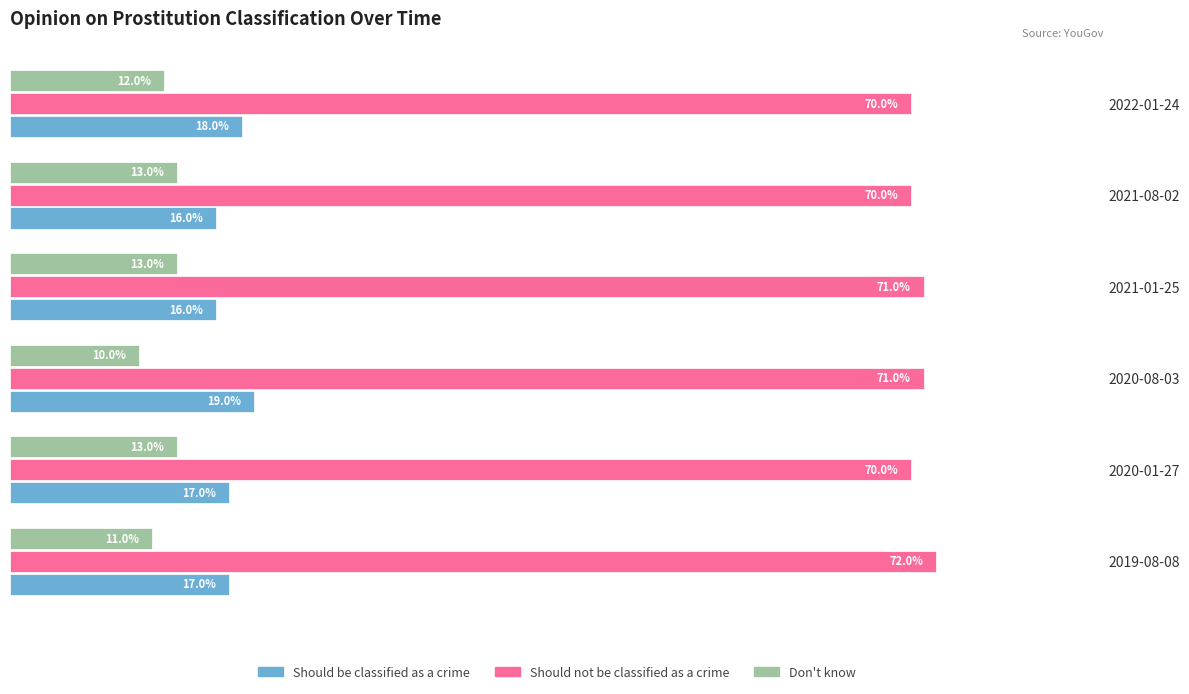

Which series has the largest range (max minus min)?

Should be classified as a crime